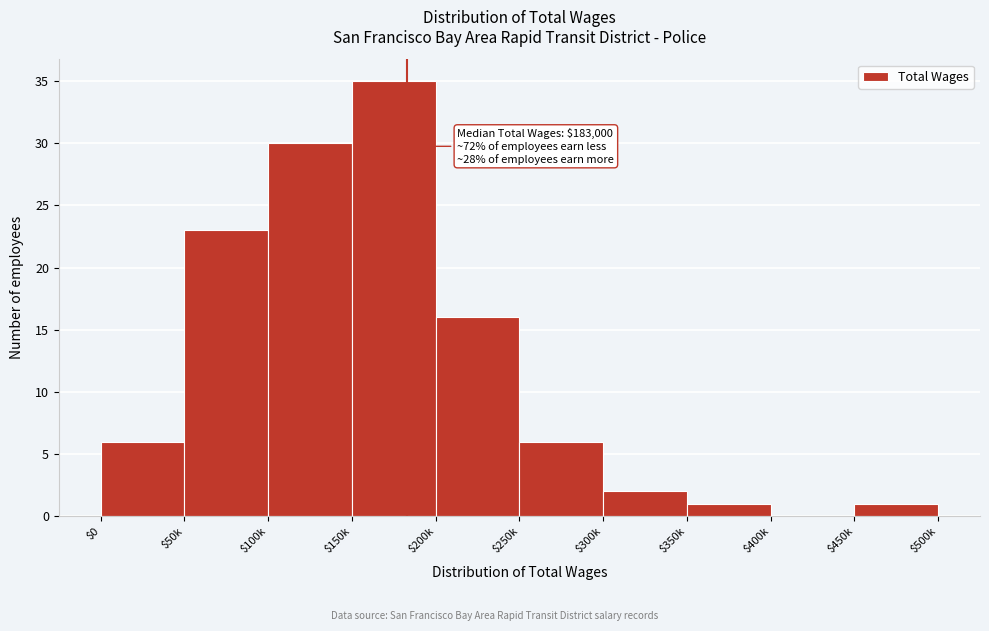

Is it true that the value at $200k is 24?

False